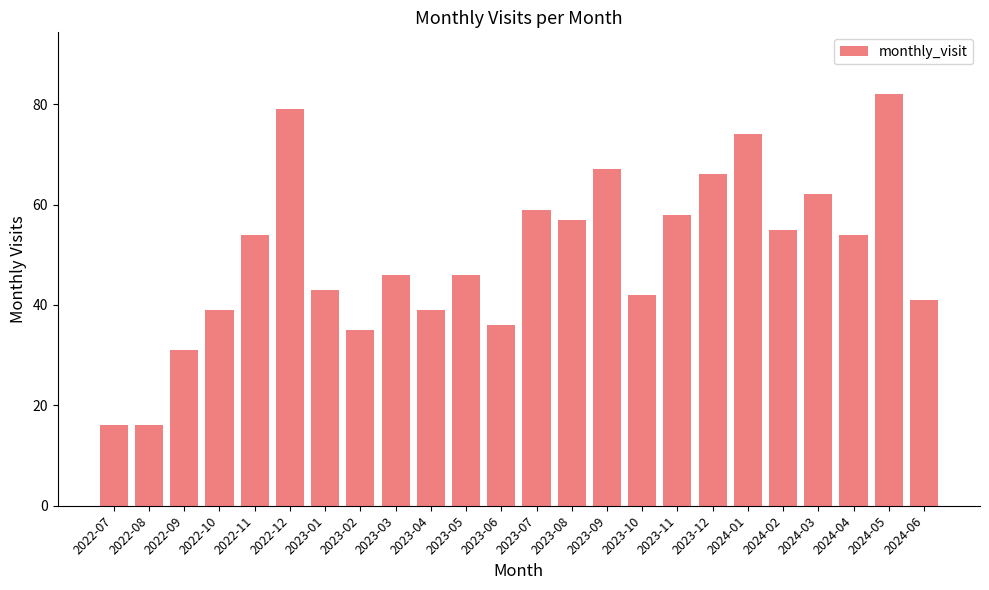

What is the minimum value shown in the chart?

16